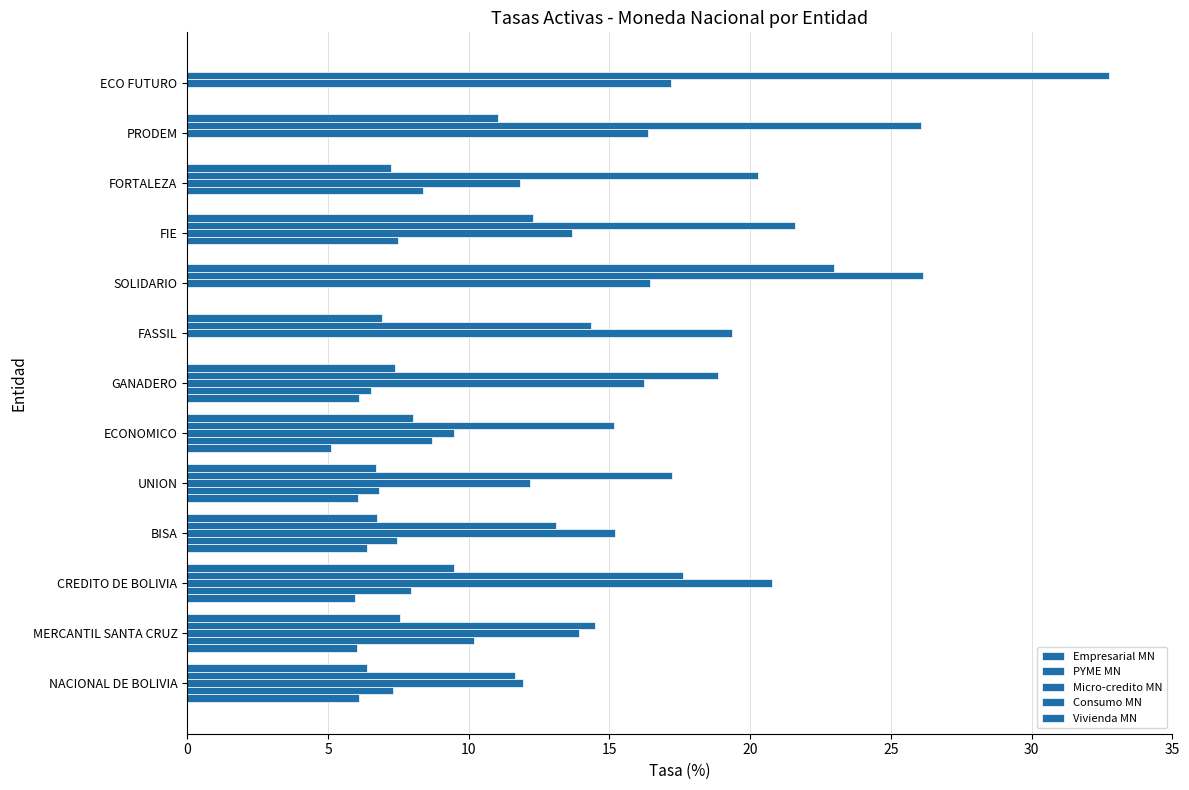

Reading left to right, transcribe all the data shown in this chart.

Empresarial MN: 6.1	6.0	6.0	6.4	6.1	5.1	6.1	0.0	0.0	0.0	0.0	0.0	0.0
PYME MN: 7.3	10.2	7.9	7.4	6.8	8.7	6.5	0.0	0.0	7.5	8.4	0.0	0.0
Micro-credito MN: 11.9	13.9	20.8	15.2	12.2	9.5	16.2	19.3	16.4	13.7	11.8	16.4	17.2
Consumo MN: 11.6	14.5	17.6	13.1	17.2	15.1	18.8	14.3	26.1	21.6	20.3	26.1	32.8
Vivienda MN: 6.4	7.6	9.5	6.7	6.7	8.0	7.4	6.9	23.0	12.3	7.2	11.0	0.0